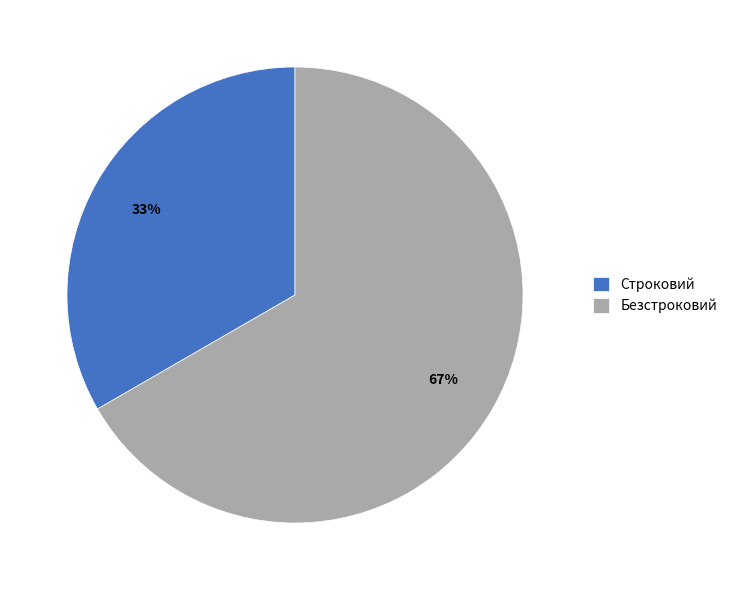

To the nearest percent, what is the average slice percentage?

50%